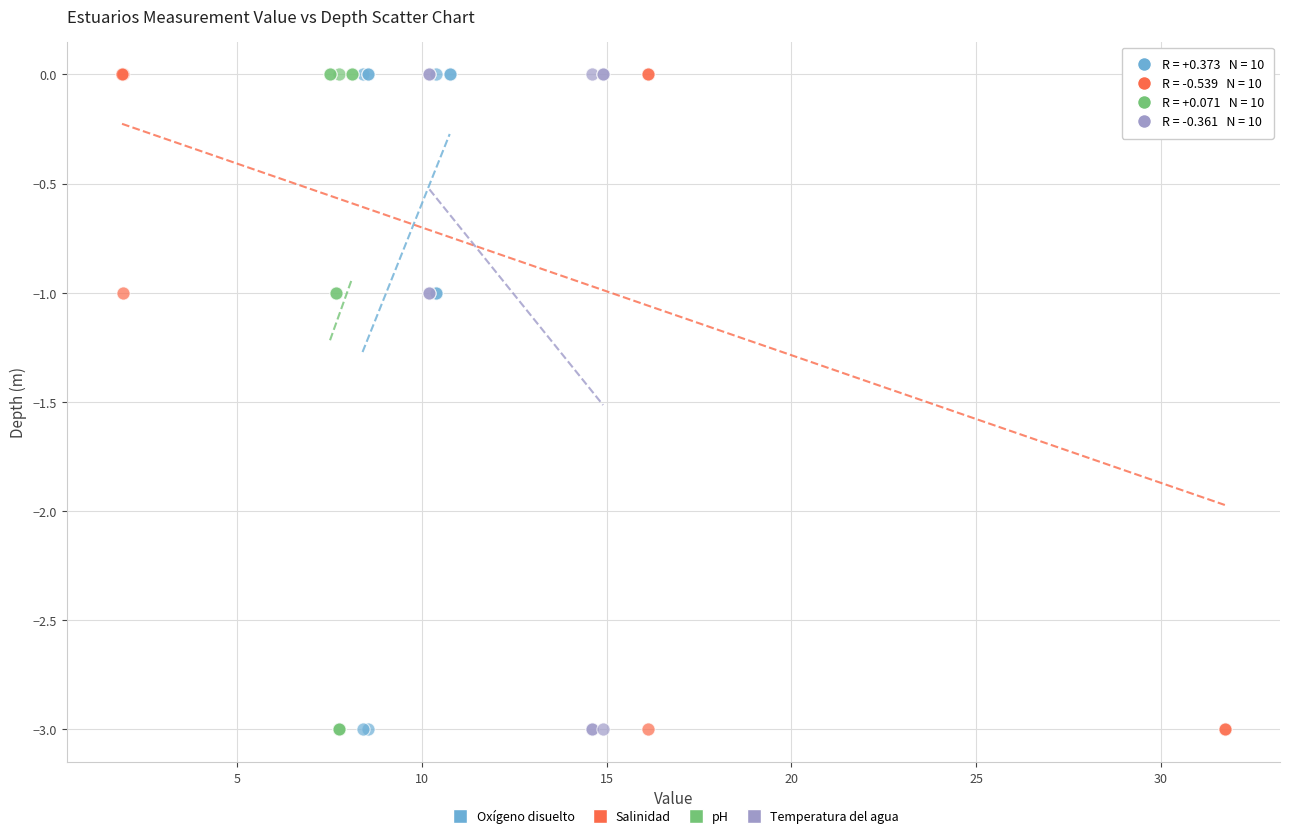

What are all the series names shown in the legend?

Oxígeno disuelto, Salinidad, pH, Temperatura del agua